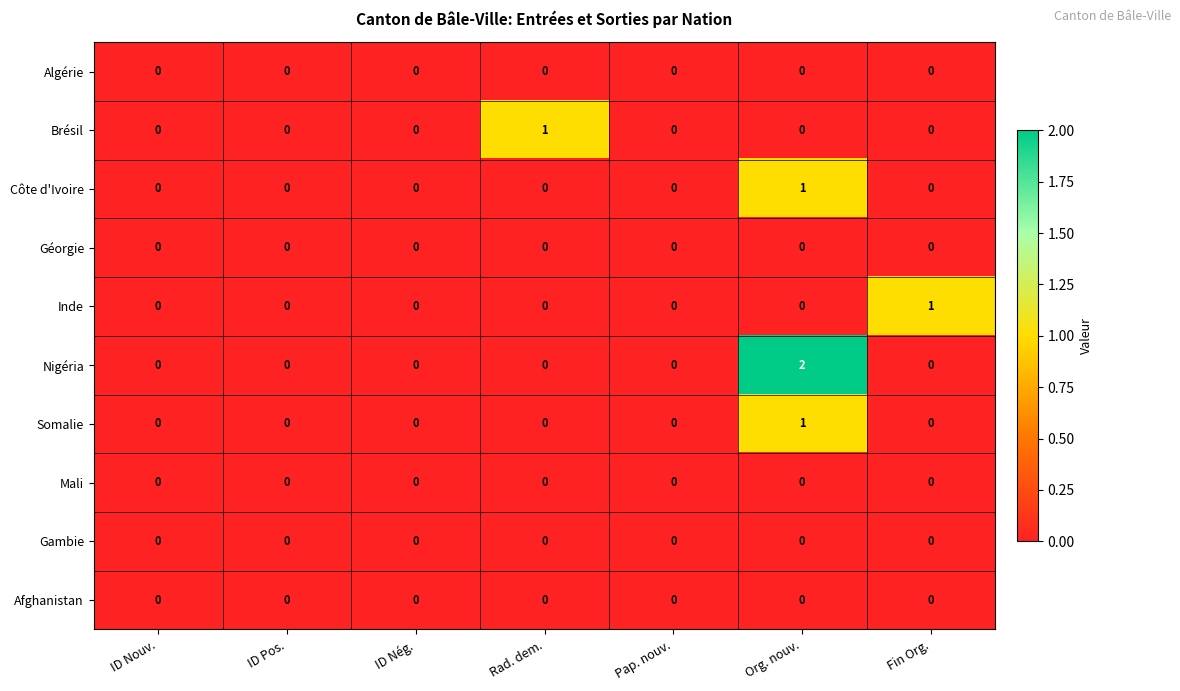

Between ID Nouv. and Org. nouv., which series saw the biggest shift?

Nigéria